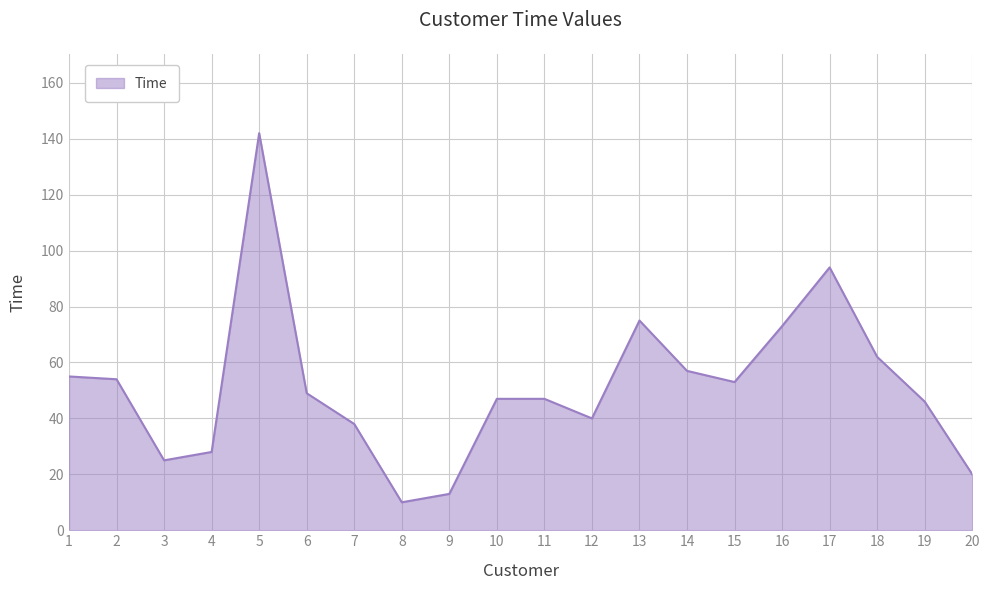

What is the sum of the values at 9 and 4?

41